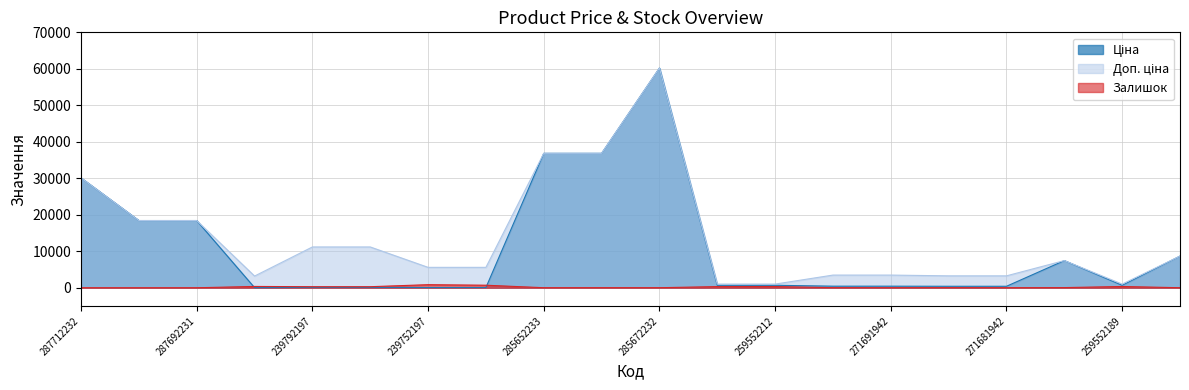

List the series in order of their peak value, highest first.

Ціна, Доп. ціна, Залишок